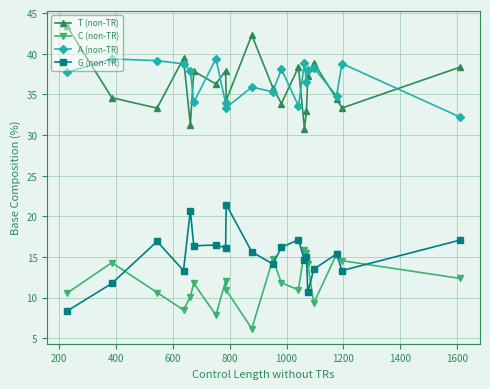

Does the chart have visible grid lines?

Yes